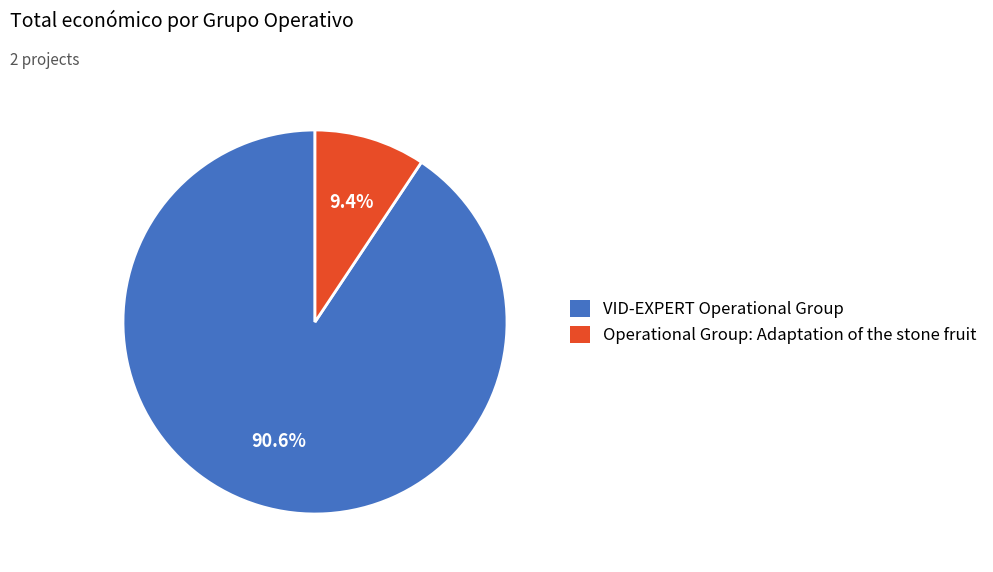

Does any single category account for the majority?

Yes